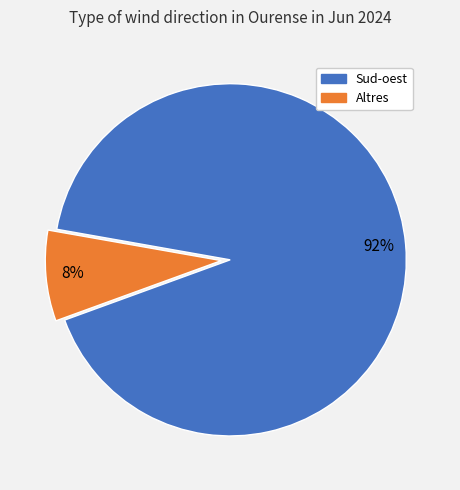

Is Altres the majority of the pie?

No